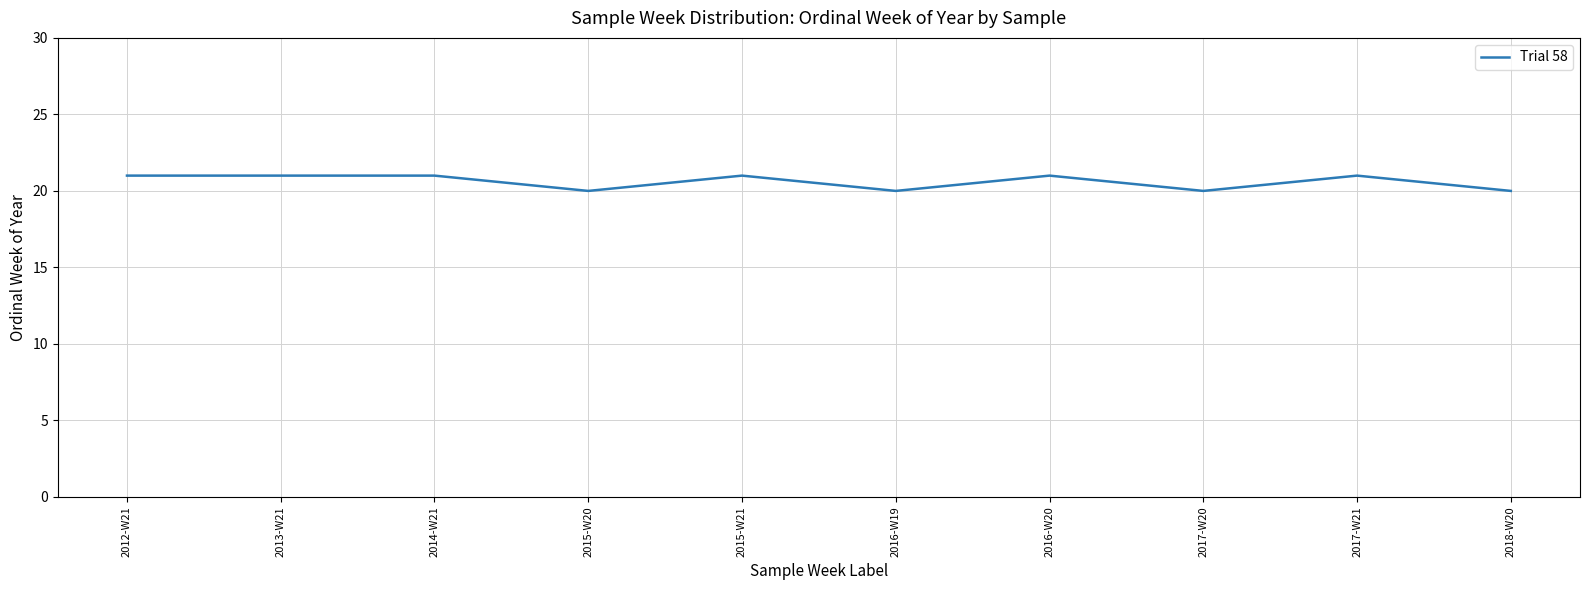

True or false: the data shows 32 at 2017-W21.

False